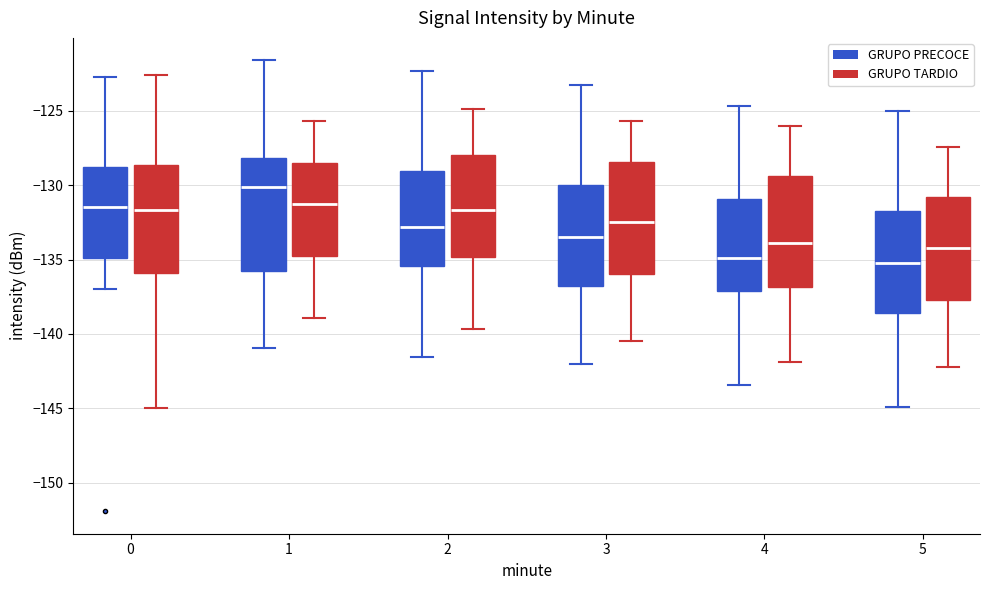

Reading left to right, read every box against the y-axis: the position of its median line, the range the box covers, and the ends of its whiskers. The values are not printed on the chart, so give them approximately, as read against the axis.

0 (GRUPO PRECOCE): median -131.5, box -135.0 to -129.0, whiskers -137.0 to -122.5
0 (GRUPO TARDIO): median -131.5, box -136.0 to -128.5, whiskers -145.0 to -122.5
1 (GRUPO PRECOCE): median -130.0, box -136.0 to -128.0, whiskers -141.0 to -121.5
1 (GRUPO TARDIO): median -131.0, box -134.5 to -128.5, whiskers -139.0 to -125.5
2 (GRUPO PRECOCE): median -133.0, box -135.5 to -129.0, whiskers -141.5 to -122.5
2 (GRUPO TARDIO): median -131.5, box -135.0 to -128.0, whiskers -139.5 to -125.0
3 (GRUPO PRECOCE): median -133.5, box -137.0 to -130.0, whiskers -142.0 to -123.0
3 (GRUPO TARDIO): median -132.5, box -136.0 to -128.5, whiskers -140.5 to -125.5
4 (GRUPO PRECOCE): median -135.0, box -137.0 to -131.0, whiskers -143.5 to -124.5
4 (GRUPO TARDIO): median -134.0, box -137.0 to -129.5, whiskers -142.0 to -126.0
5 (GRUPO PRECOCE): median -135.0, box -138.5 to -131.5, whiskers -145.0 to -125.0
5 (GRUPO TARDIO): median -134.0, box -137.5 to -131.0, whiskers -142.0 to -127.5